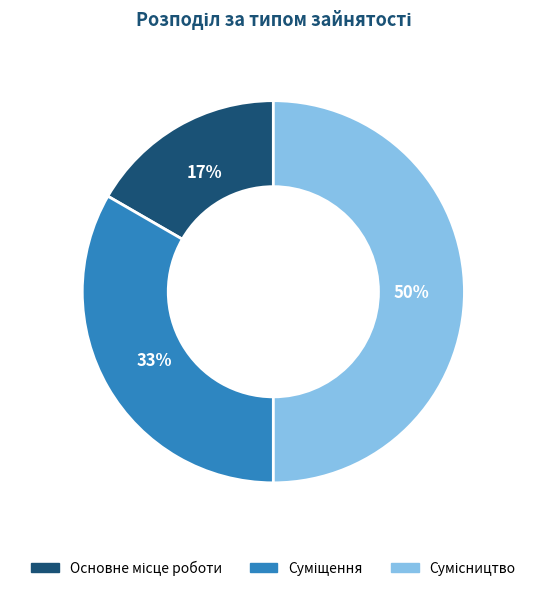

To the nearest percent, what is the average slice percentage?

33%